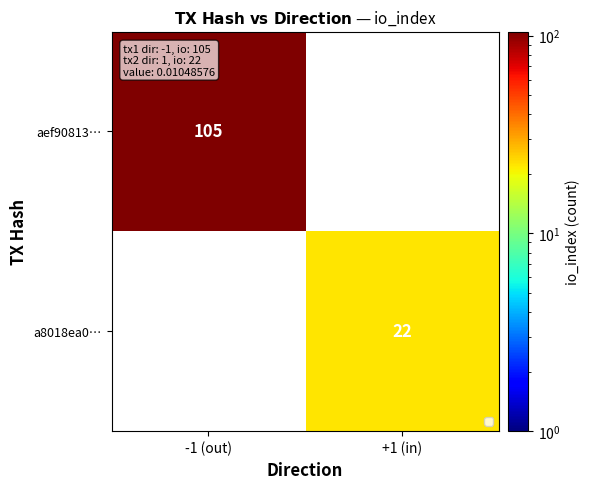

The aef90813… series shows 33.1 at -1 (out). True or false?

False